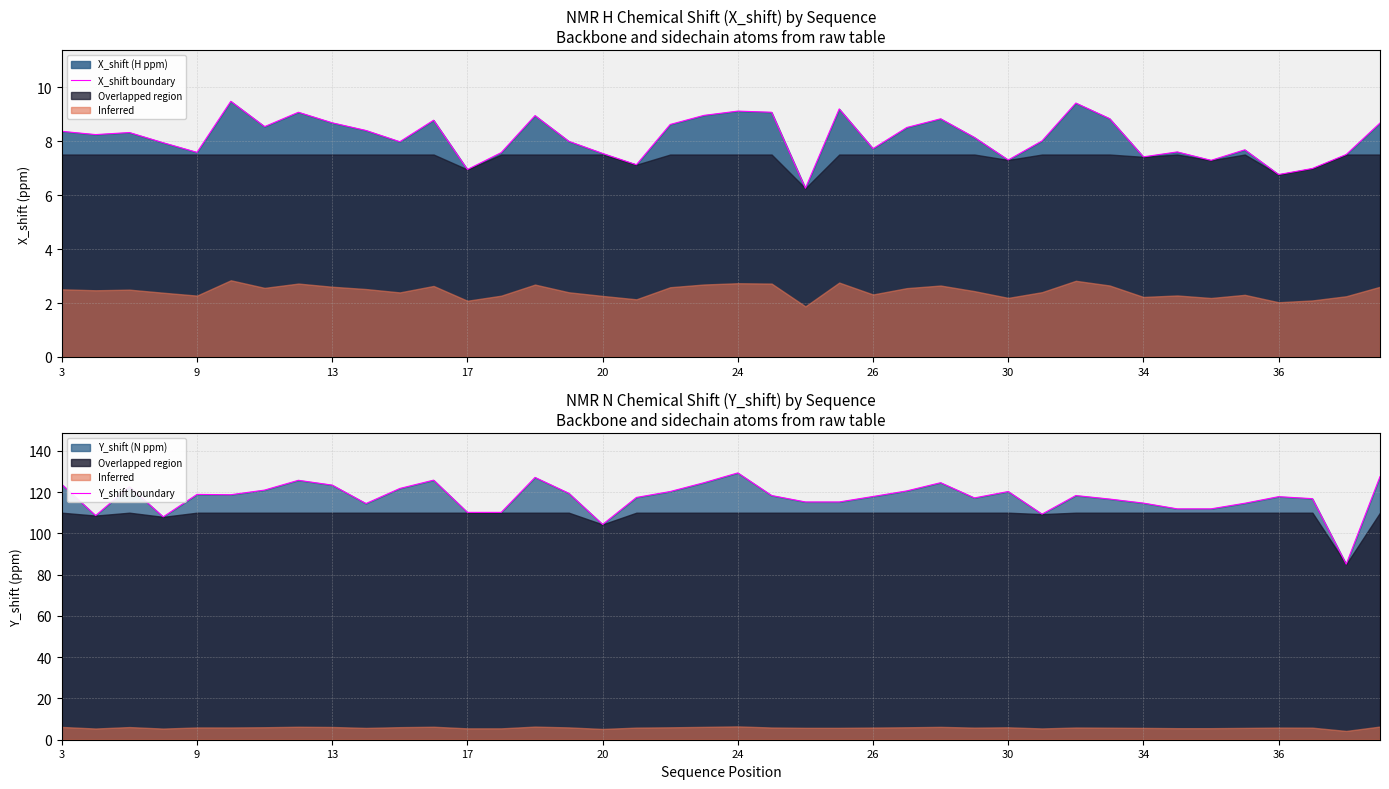

Which series has the widest spread of values?

Y_shift boundary